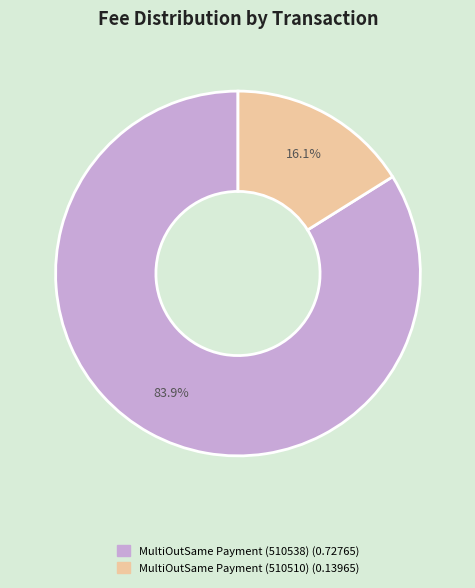

Does any single category account for the majority?

Yes